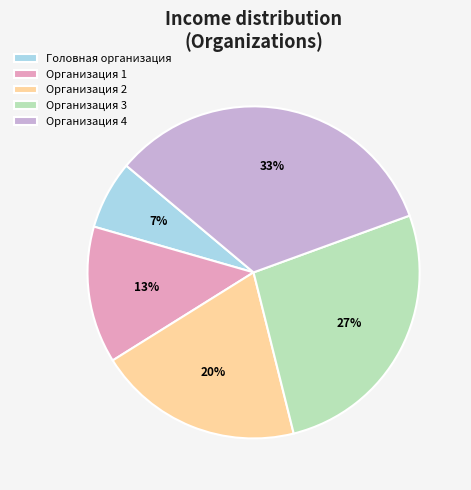

To the nearest percent, what portion does Организация 1 represent?

13%